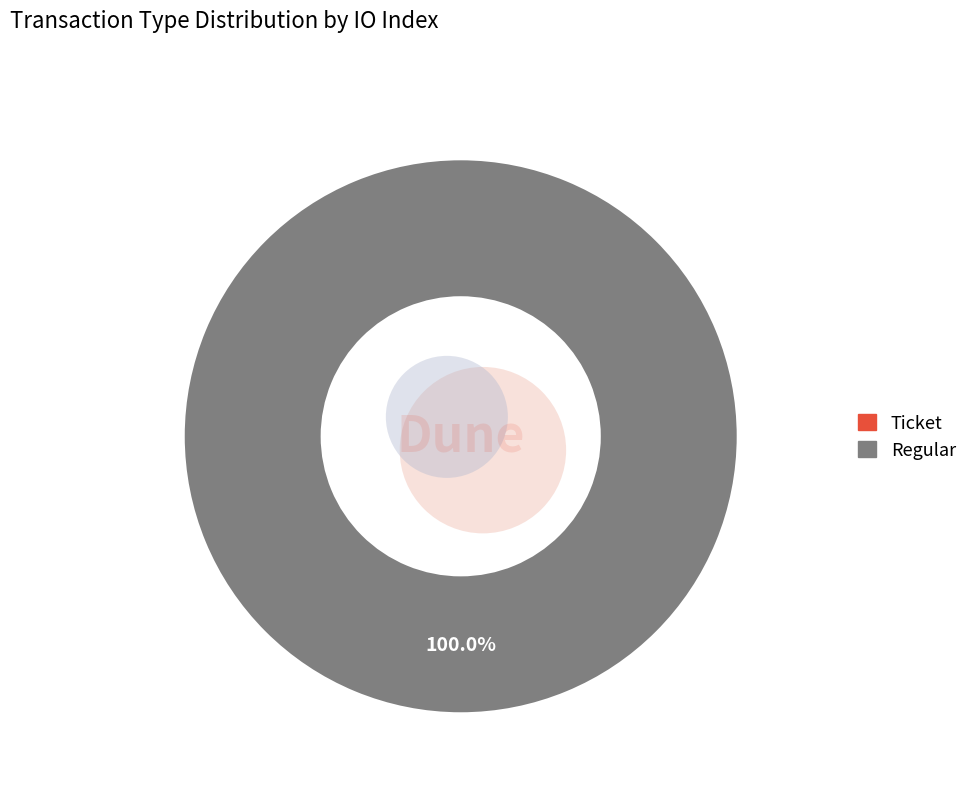

What percentage is the Regular slice, to the nearest percent?

100%